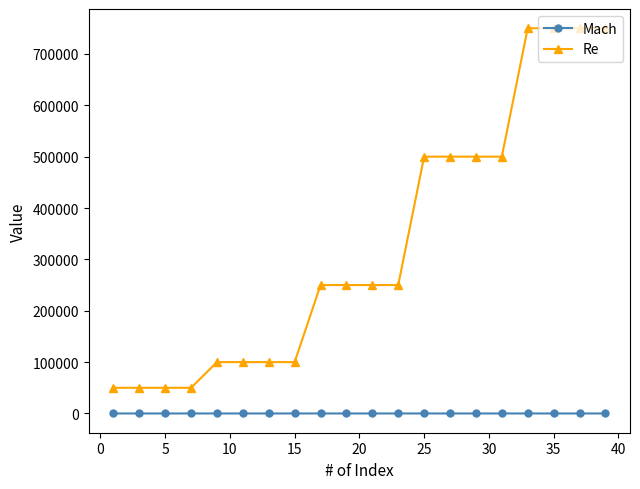

What is the difference between the maximum and minimum values in the Re series?

700000.0